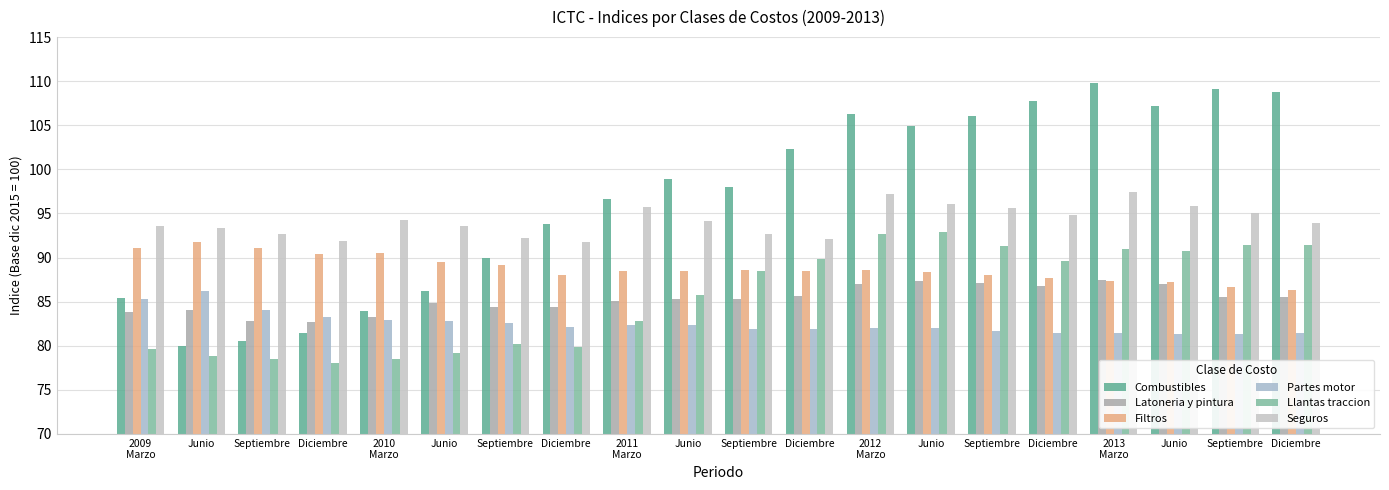

Which label corresponds to the smallest value in the chart?

Diciembre